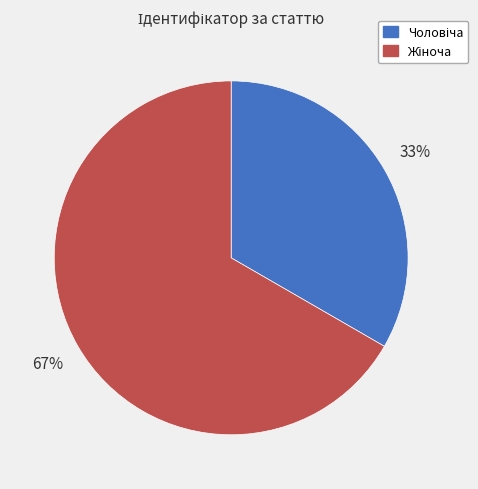

How many slices are in this pie chart?

2